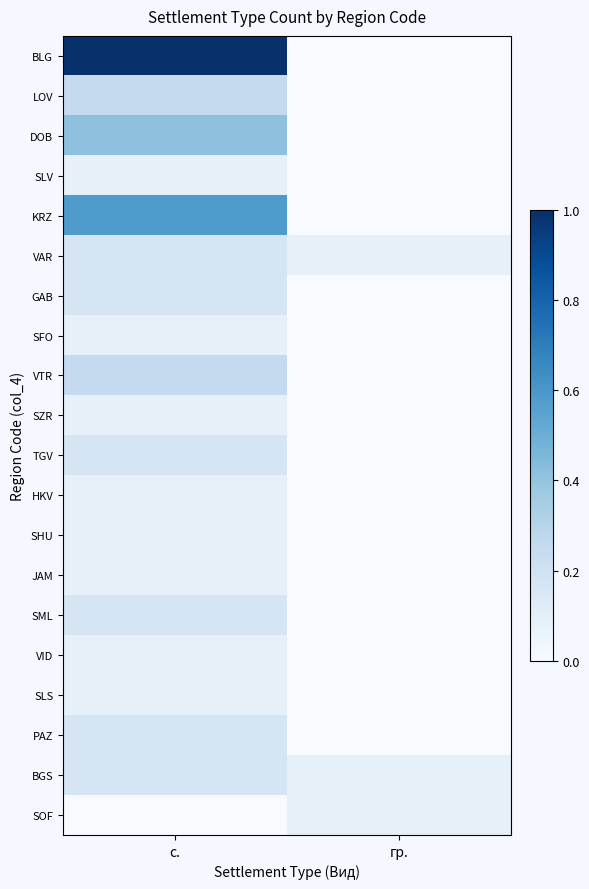

Reading left to right, transcribe all the data shown in this chart.

BLG: с.=1.0	гр.=0.0
LOV: с.=0.2	гр.=0.0
DOB: с.=0.4	гр.=0.0
SLV: с.=0.1	гр.=0.0
KRZ: с.=0.6	гр.=0.0
VAR: с.=0.2	гр.=0.1
GAB: с.=0.2	гр.=0.0
SFO: с.=0.1	гр.=0.0
VTR: с.=0.2	гр.=0.0
SZR: с.=0.1	гр.=0.0
TGV: с.=0.2	гр.=0.0
HKV: с.=0.1	гр.=0.0
SHU: с.=0.1	гр.=0.0
JAM: с.=0.1	гр.=0.0
SML: с.=0.2	гр.=0.0
VID: с.=0.1	гр.=0.0
SLS: с.=0.1	гр.=0.0
PAZ: с.=0.2	гр.=0.0
BGS: с.=0.2	гр.=0.1
SOF: с.=0.0	гр.=0.1